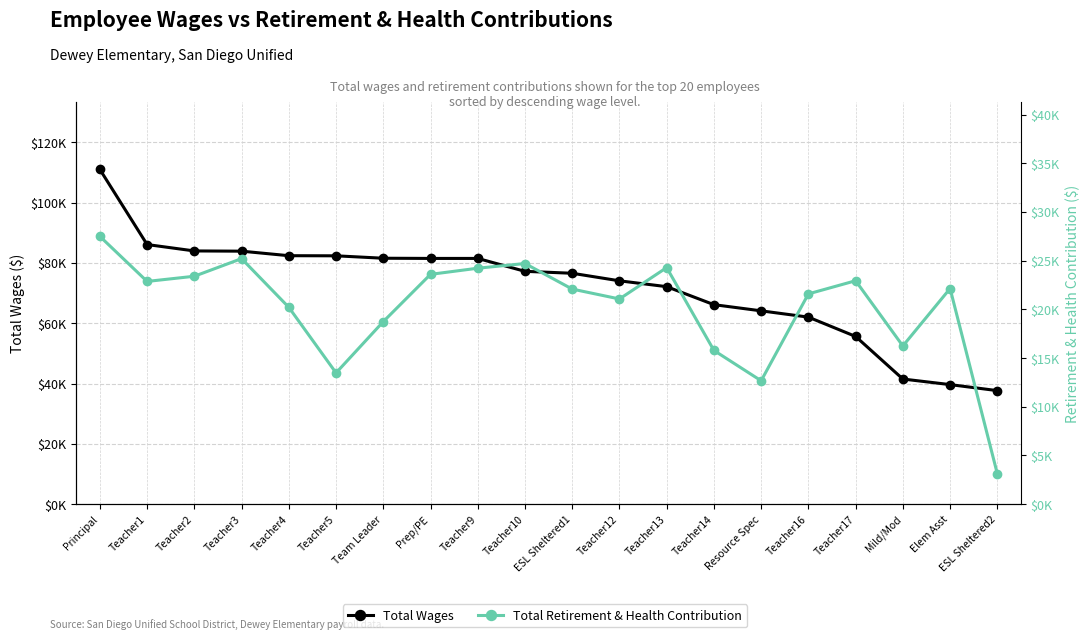

What are all the series names shown in the legend?

Total Wages, Total Retirement & Health Contribution